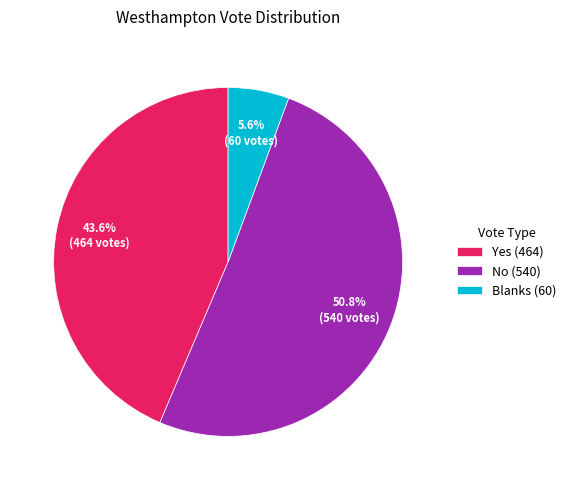

To the nearest percent, what is the combined percentage of Yes and No?

94%